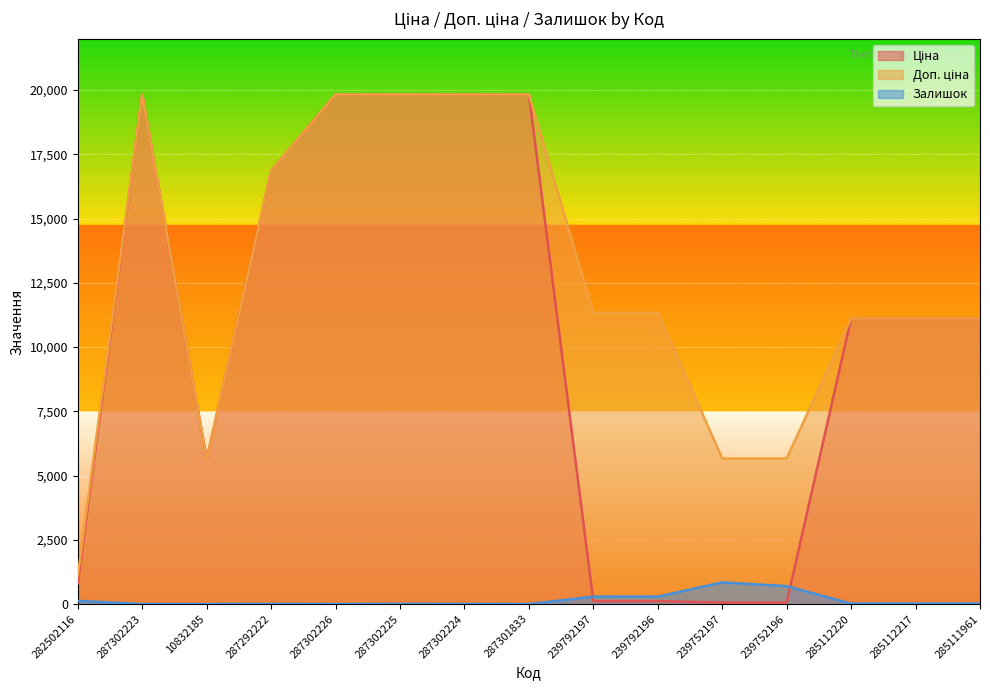

What are all the series names shown in the legend?

Ціна, Доп. ціна, Залишок